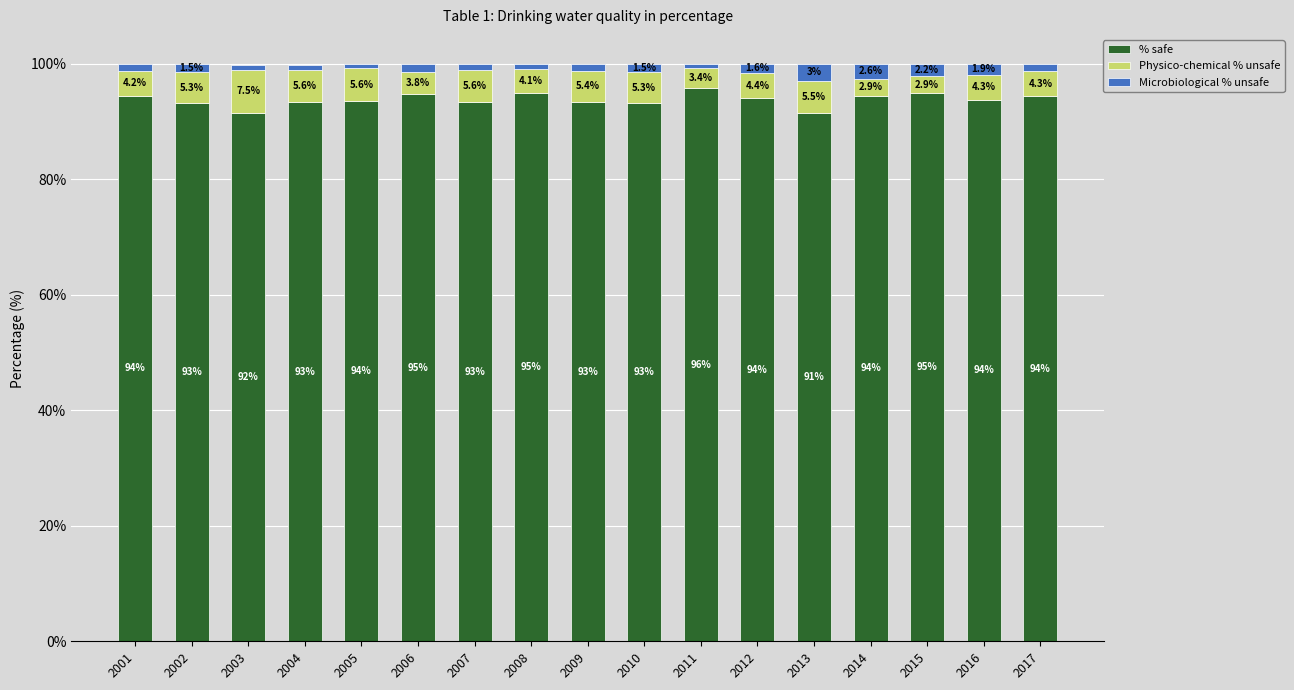

What is the total value across all series at 2011?

100.0